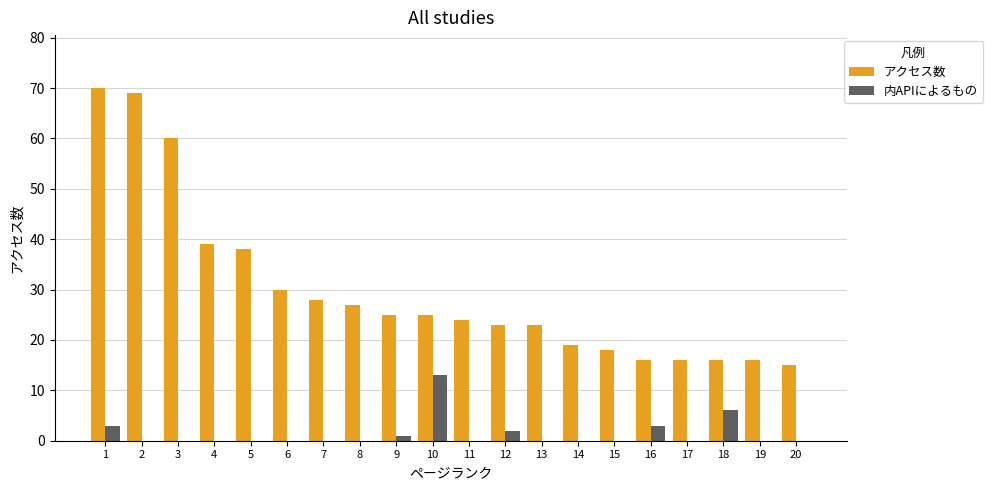

Is it true that アクセス数 equals 16 at 19?

True